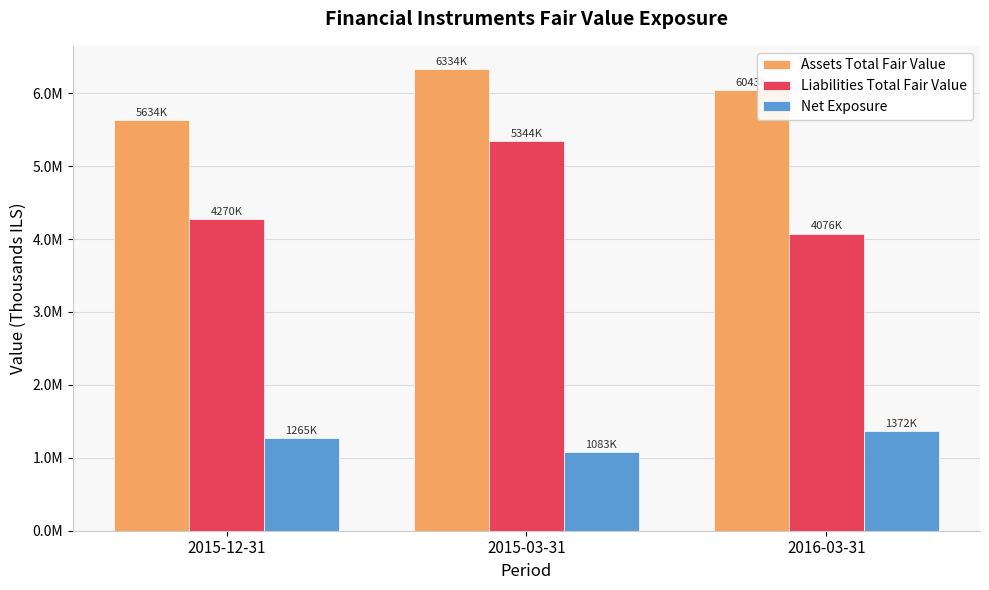

The Liabilities Total Fair Value series shows 5344000 at 2015-03-31. True or false?

True